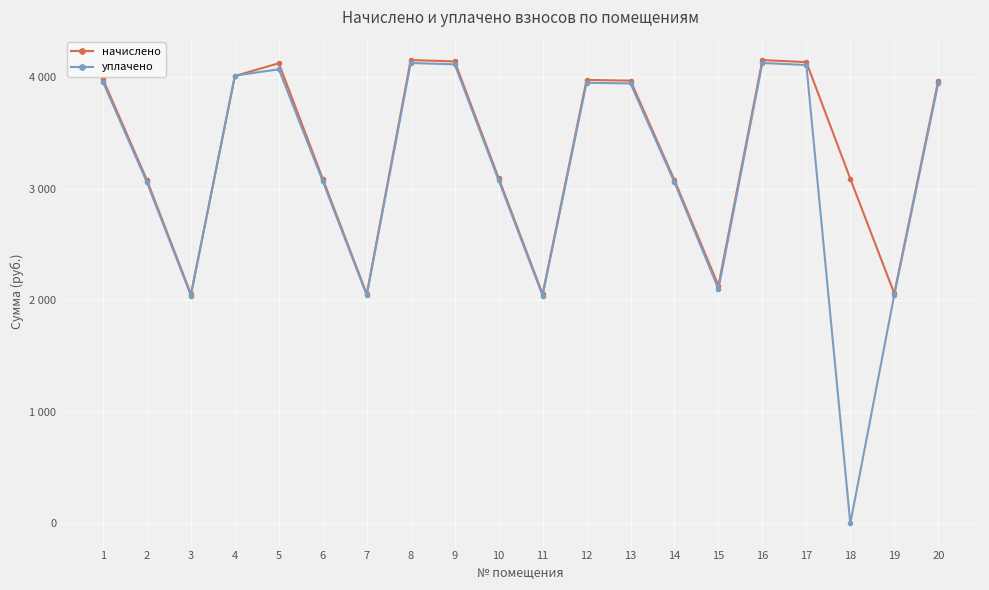

What is the difference between the highest and lowest values at 3?

12.8